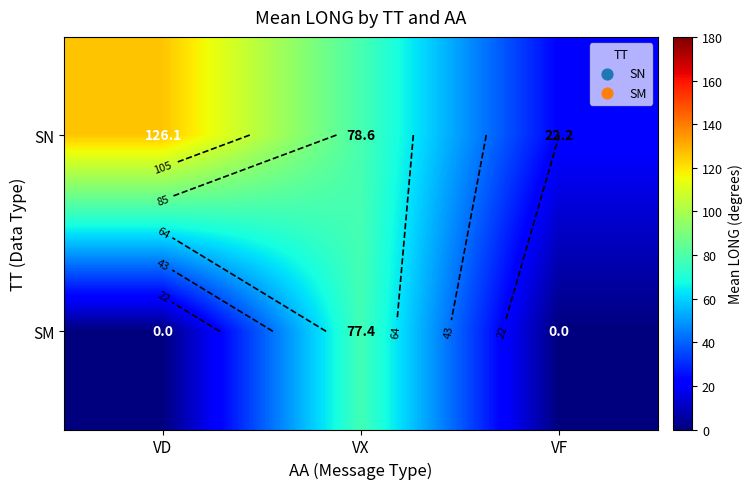

Which series has the largest total across all categories?

SN